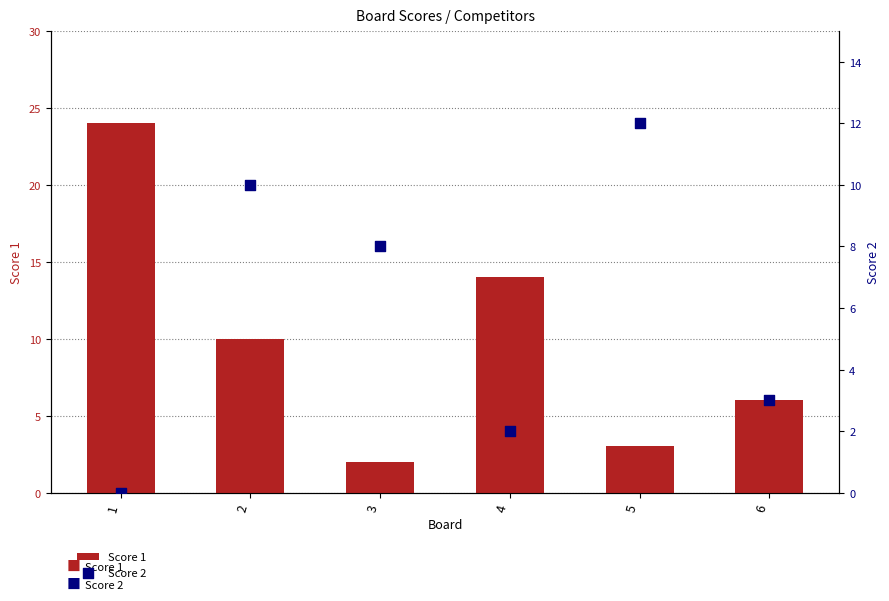

Which series has the largest total across all categories?

Score 1